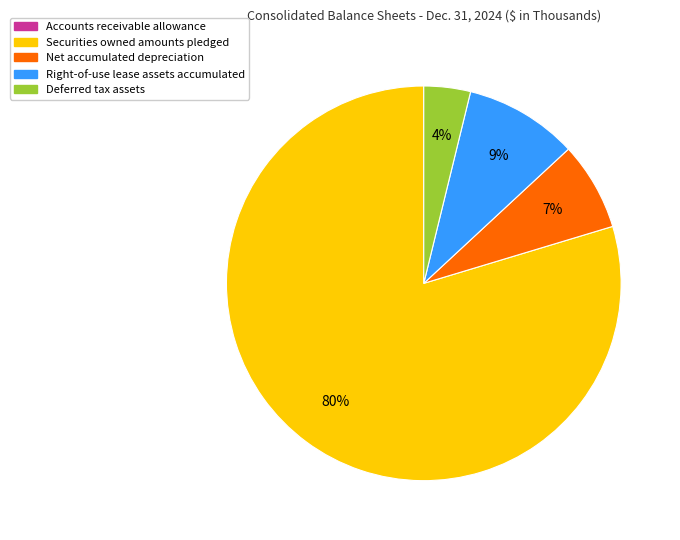

Is there any slice that represents more than half of the pie?

Yes